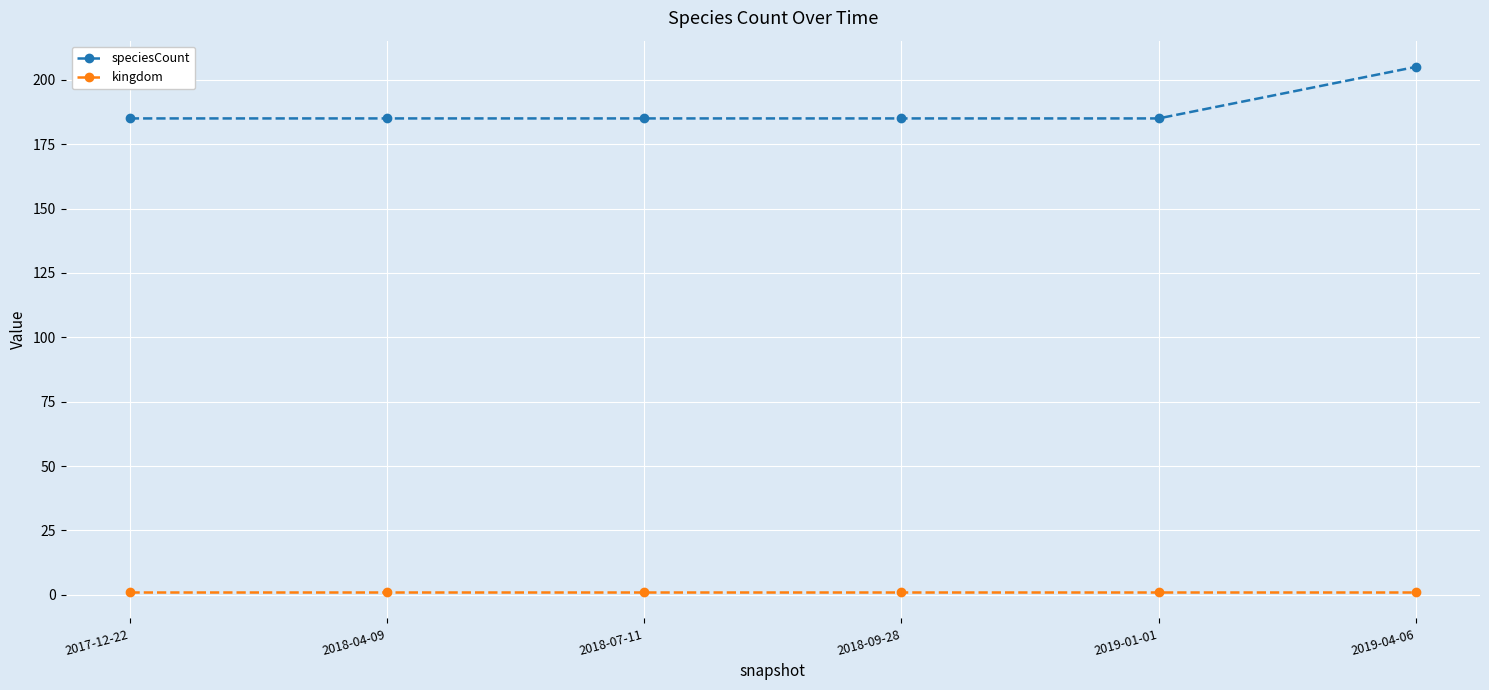

List the series in order of their peak value, highest first.

speciesCount, kingdom